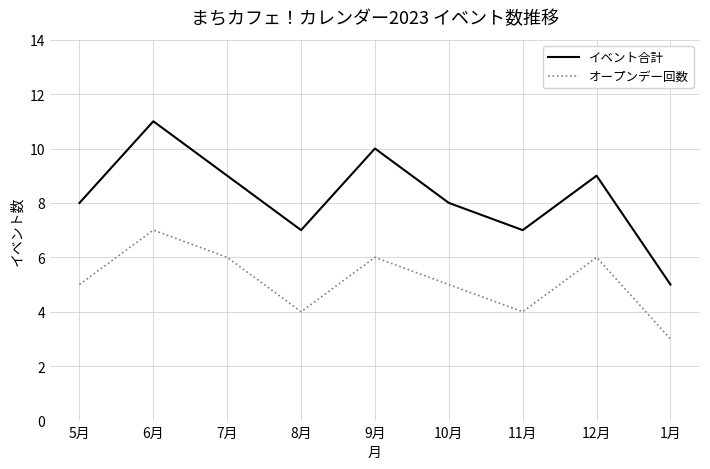

What is the difference between the maximum and minimum values in the オープンデー回数 series?

4